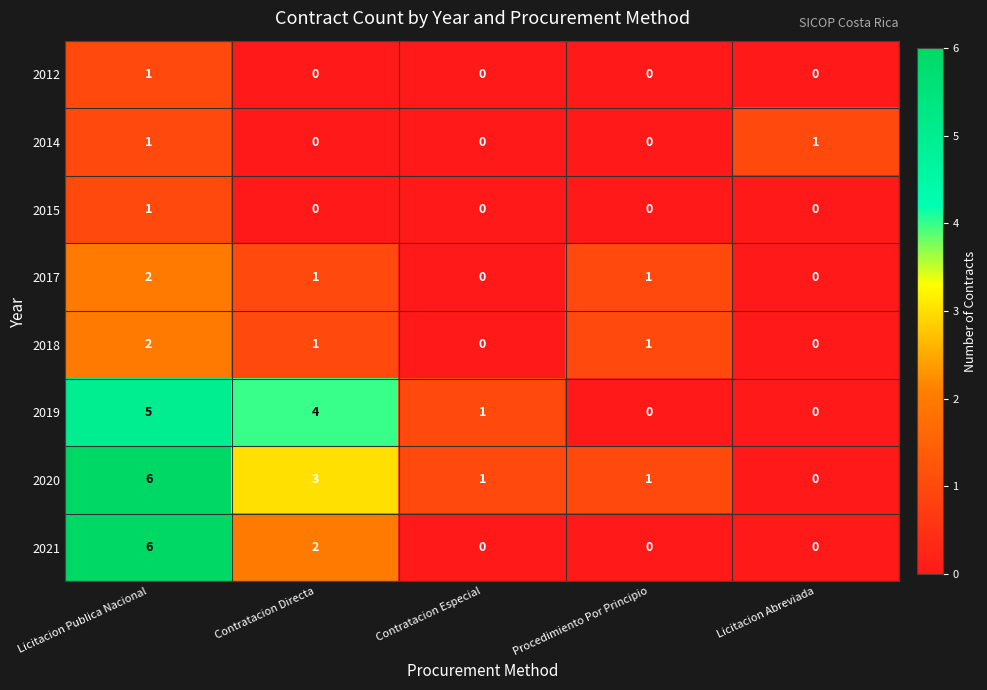

What is the total value across all series at Licitacion Publica Nacional?

24